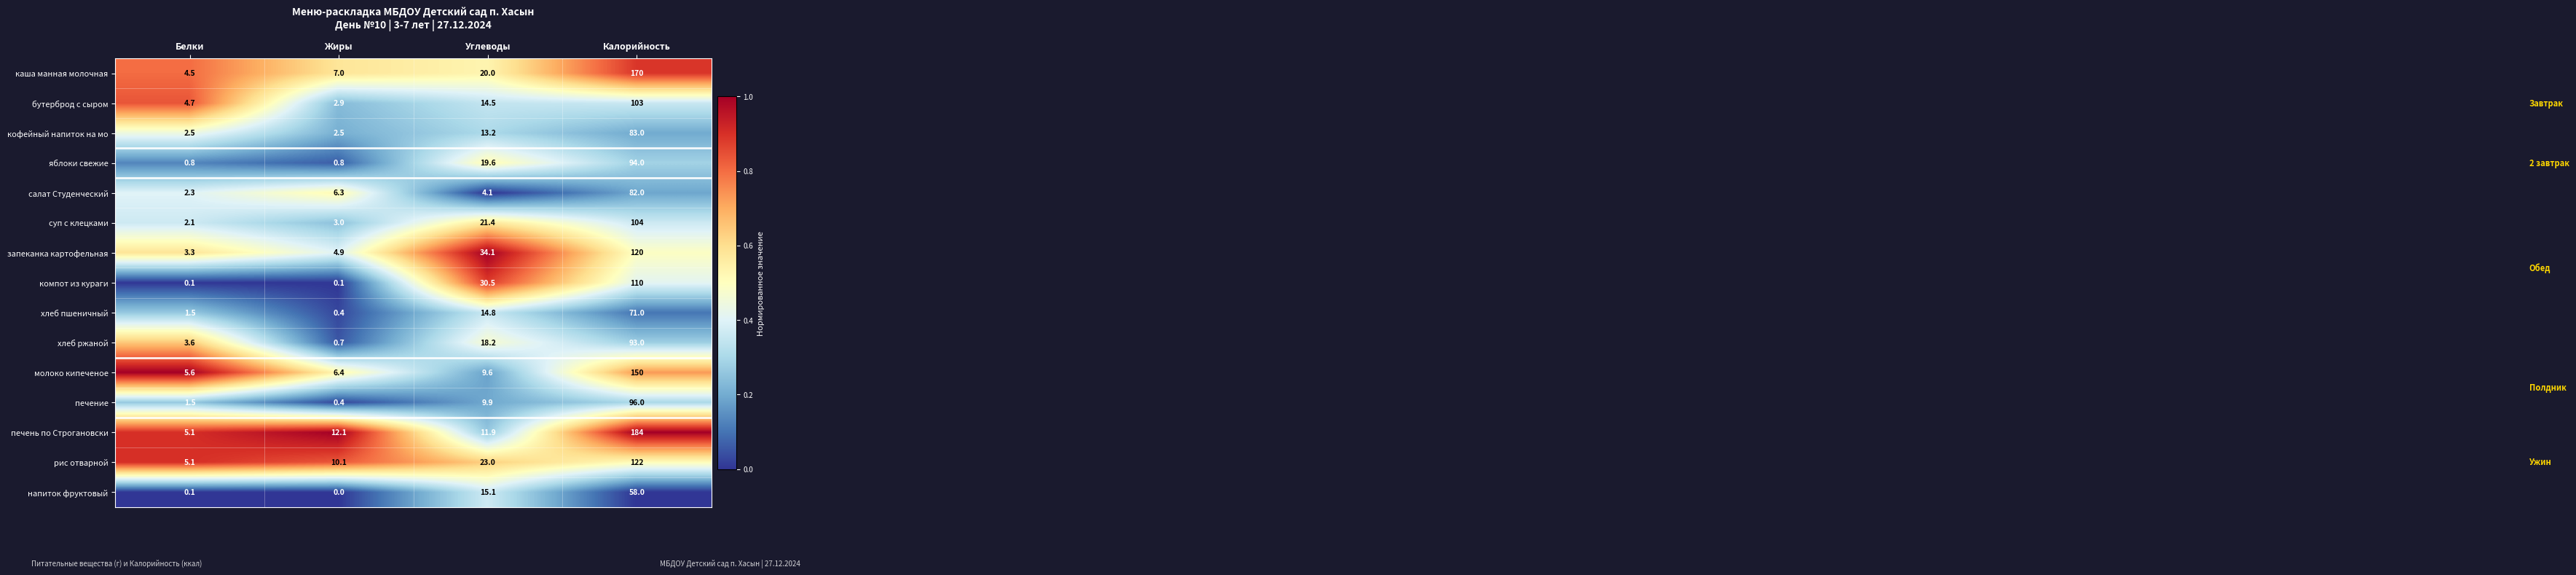

Between Белки and Жиры, which series saw the biggest shift?

печень по Строгановски